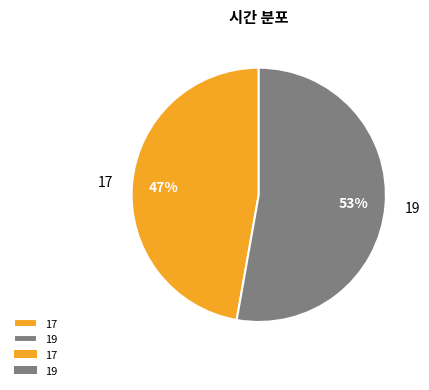

Do 19 and 17 together represent more than half of the pie?

Yes